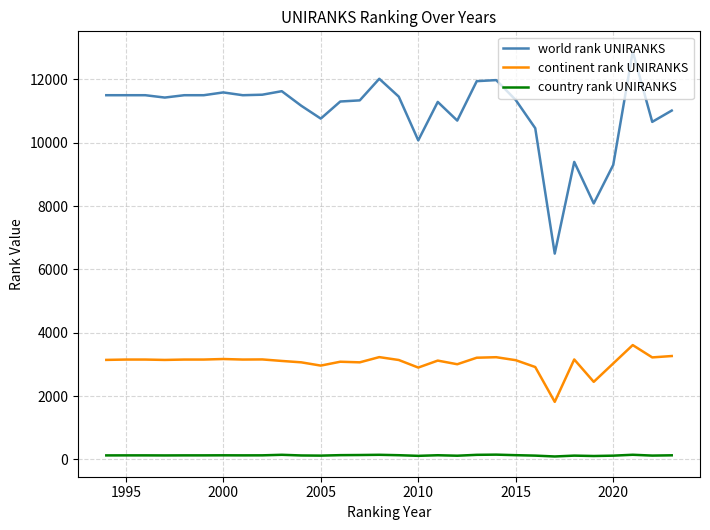

Which series has the largest total across all categories?

world rank UNIRANKS